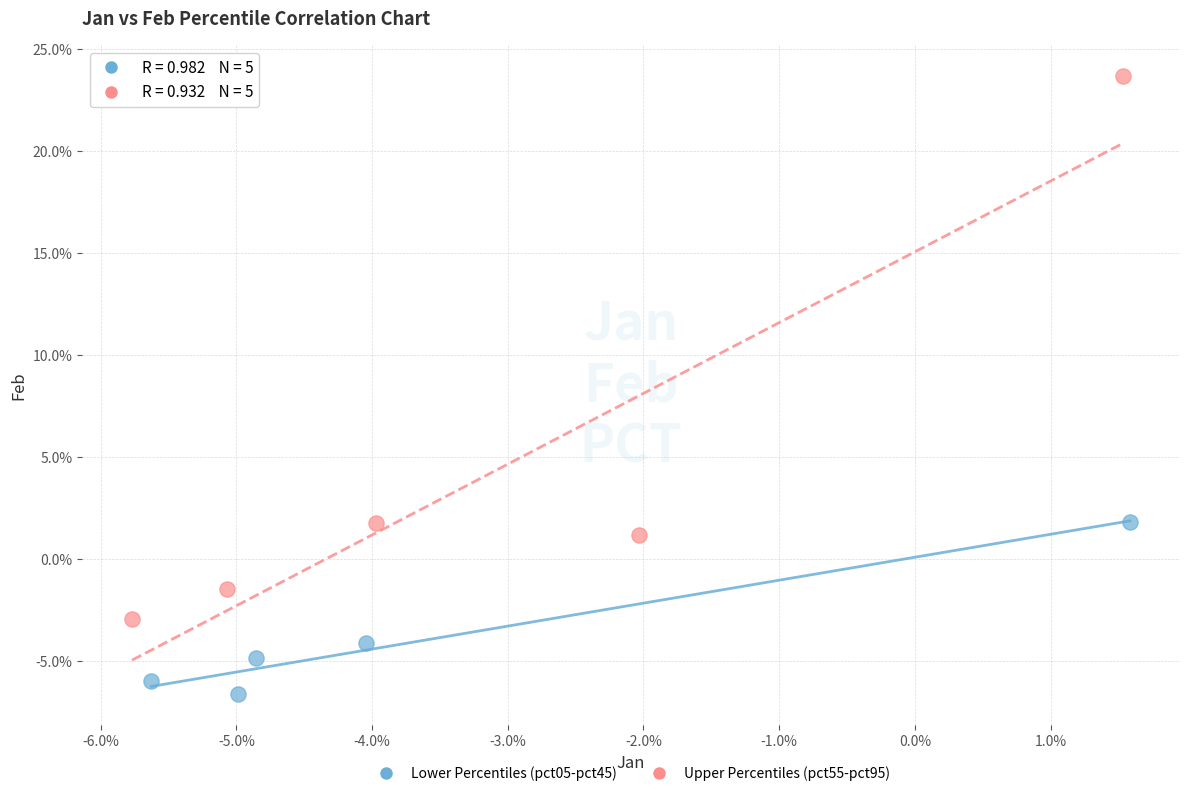

Which series contains the lowest Y value?

Lower Percentiles (pct05-pct45)